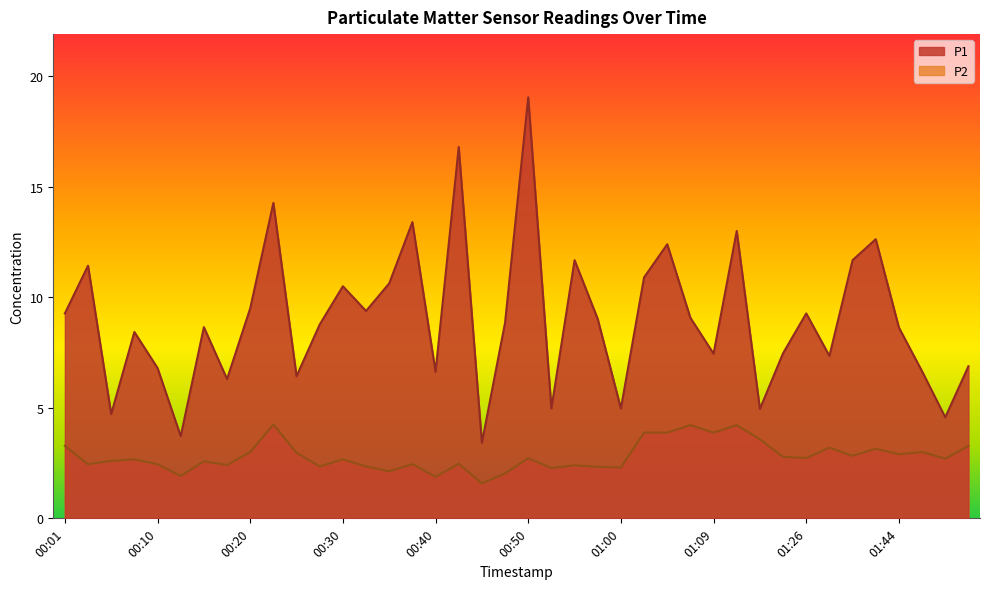

Where does the P2 series first go above 2?

00:01